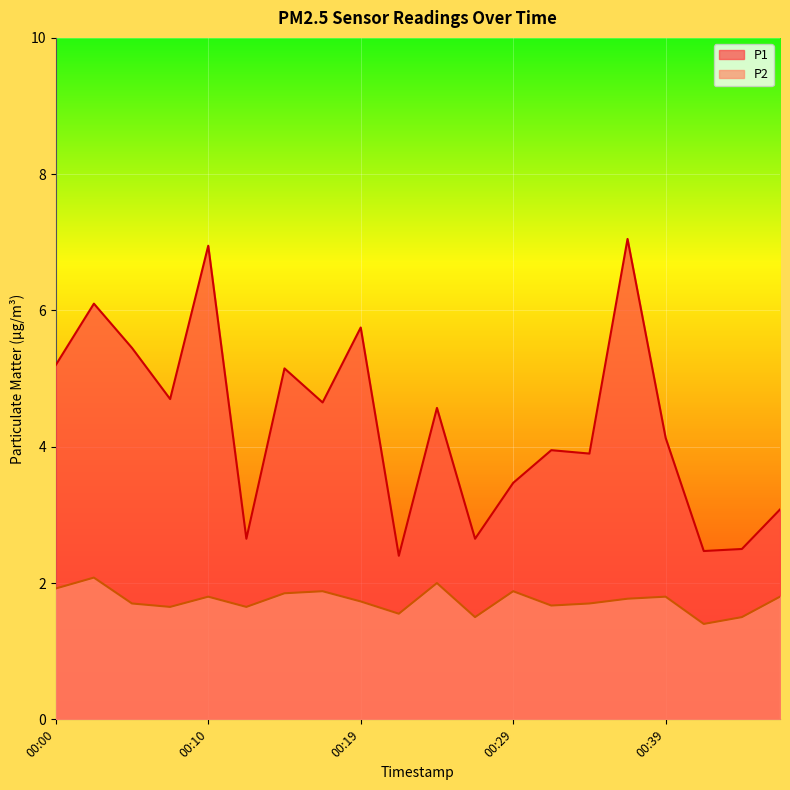

What is the difference between the second highest and minimum values in the P1 series?

4.6